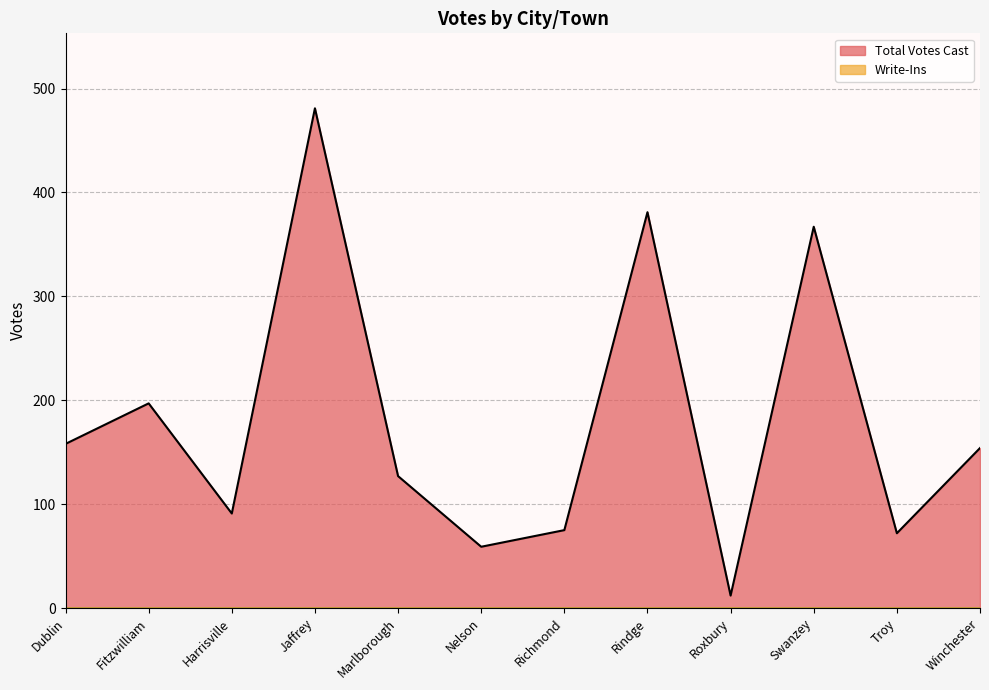

Reading left to right, what are all the values shown in this chart?

158	197	91	481	127	59	75	381	12	367	72	154